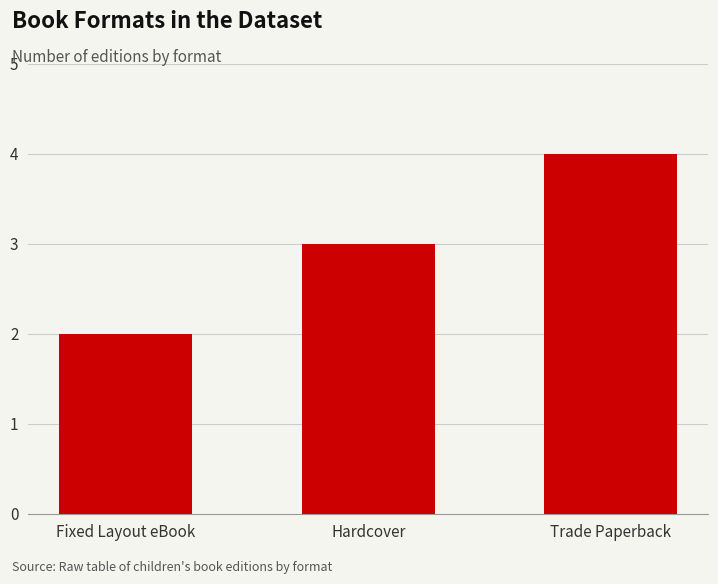

What is the label of the 1st bar from the left?

Fixed Layout eBook